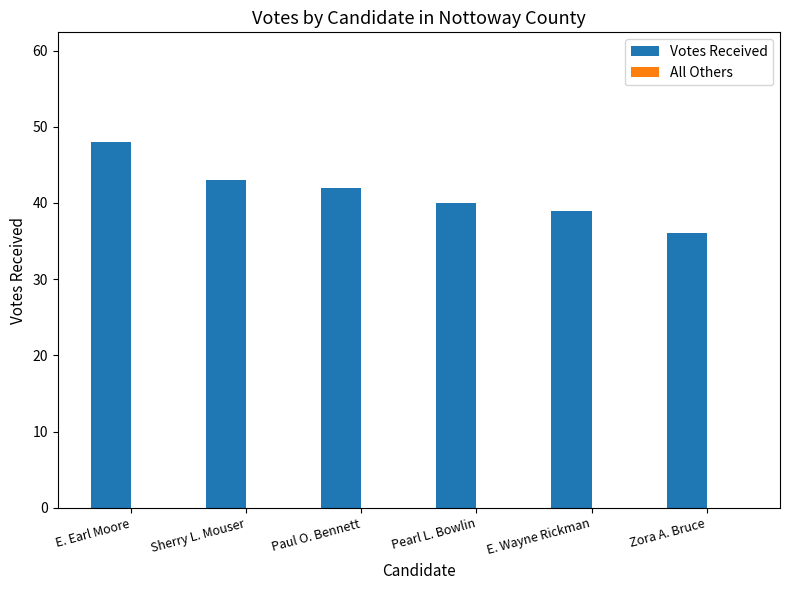

Reading left to right, transcribe all the data shown in this chart.

48	43	42	40	39	36